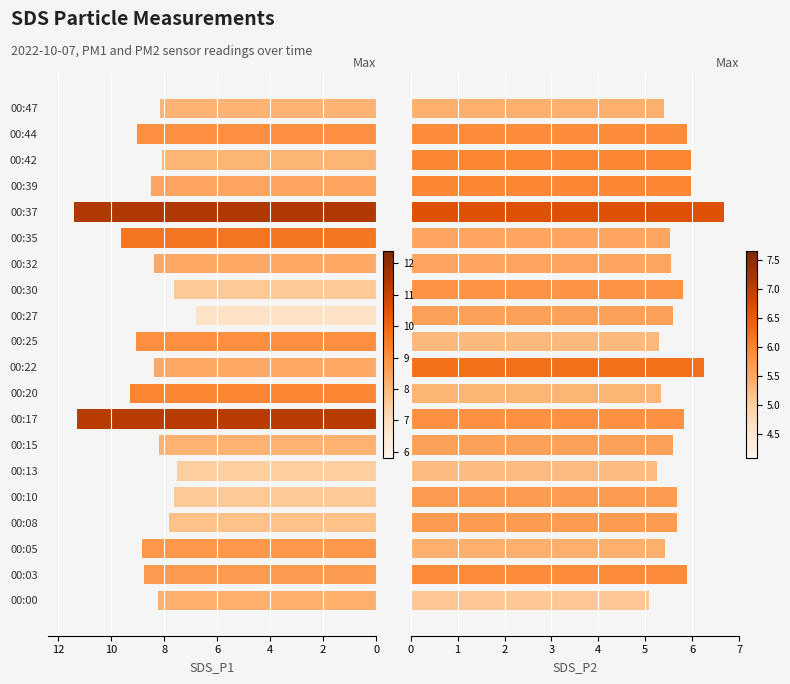

Which series changed the most between 10 and 19?

SDS_P1